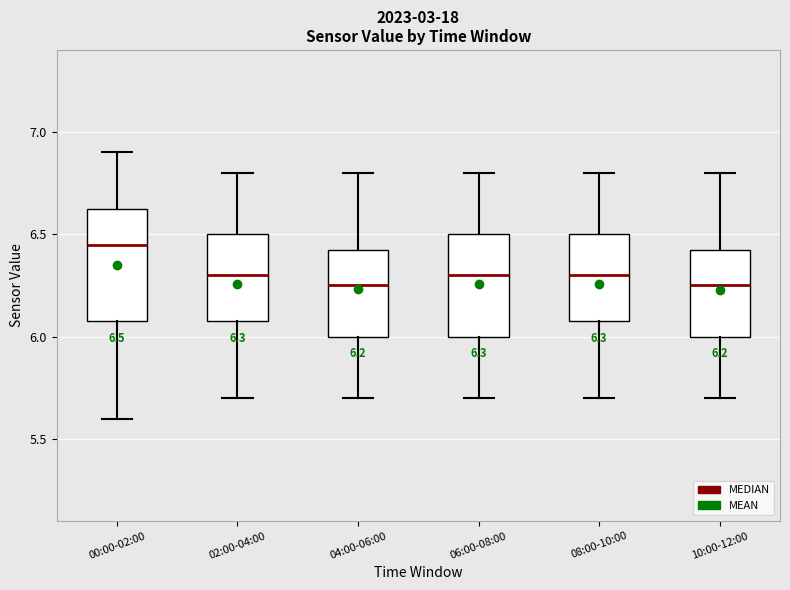

Which box is the tallest, from its lower edge to its upper edge?

00:00-02:00